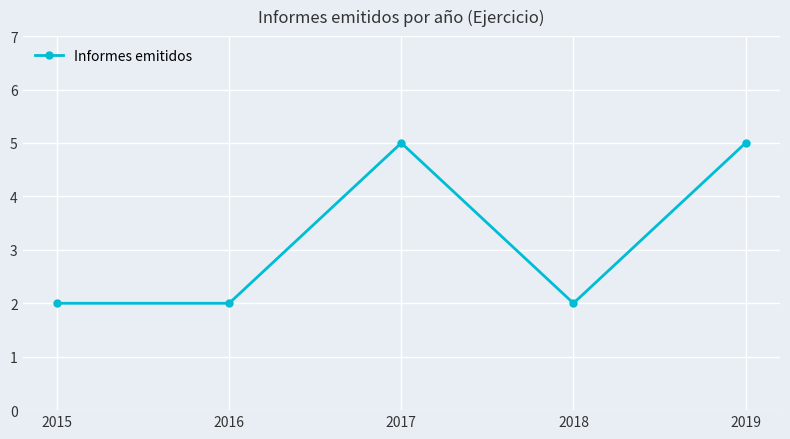

The value at 2018 is 2. True or false?

True